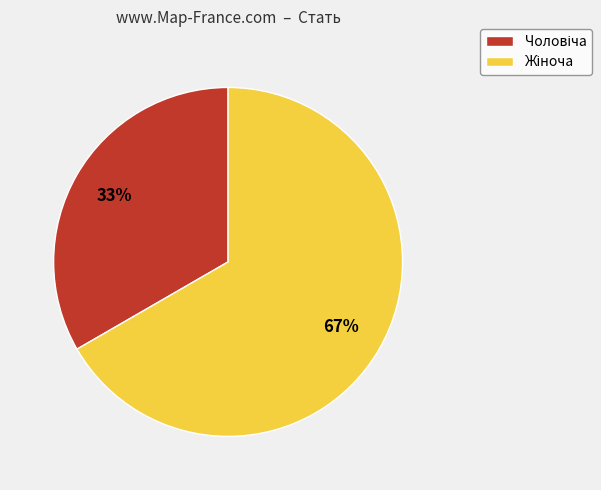

Does any single category account for the majority?

Yes